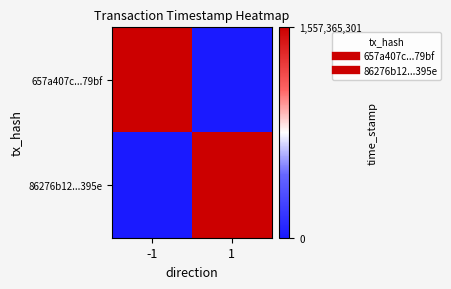

Which series has the largest total across all categories?

657a407c...79bf